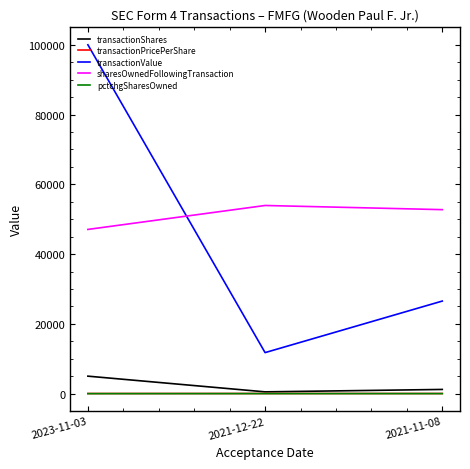

What is the lowest value of the transactionPricePerShare series?

20.0